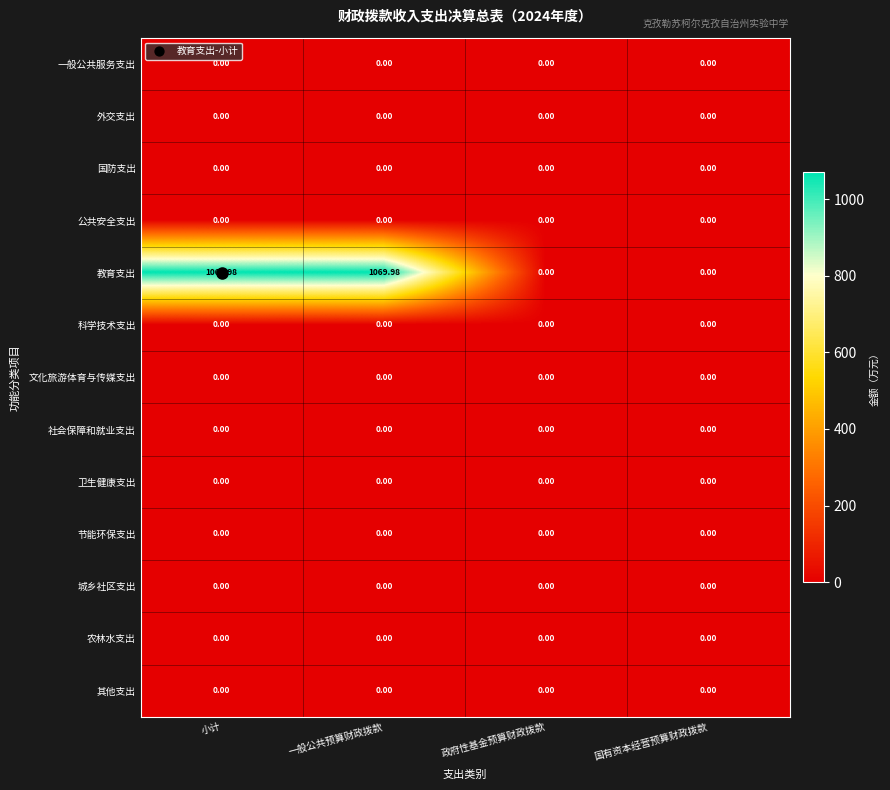

Which series has the largest range (max minus min)?

教育支出